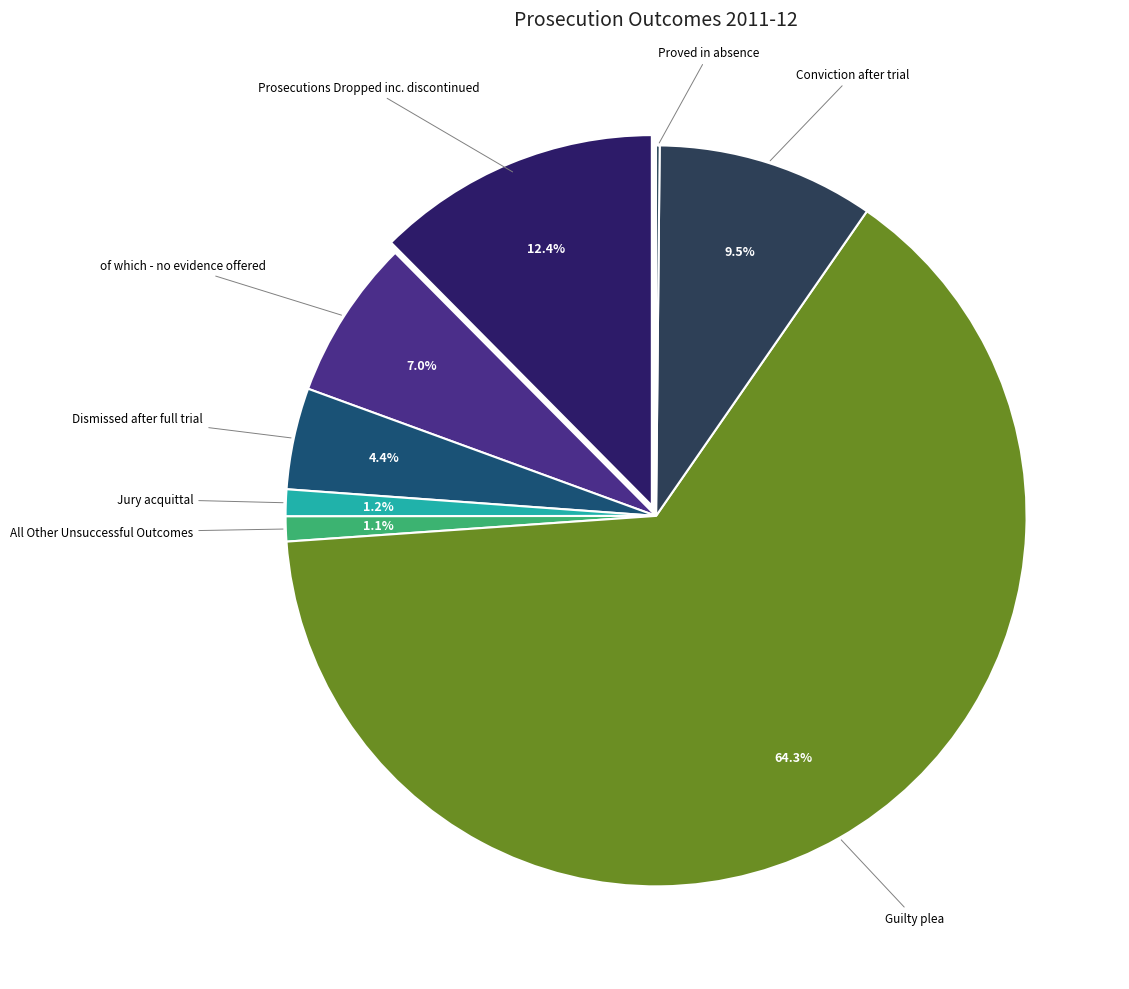

Which has a higher value, Prosecutions Dropped inc. discontinued or Guilty plea?

Guilty plea